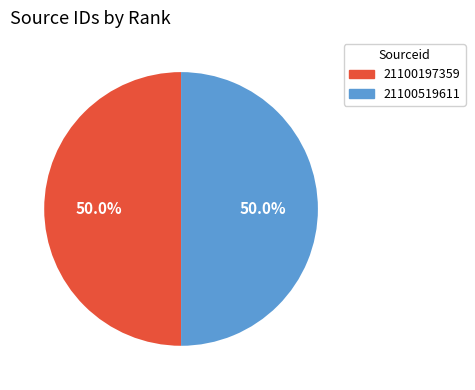

Do 21100197359 and 21100519611 together represent more than half of the pie?

Yes